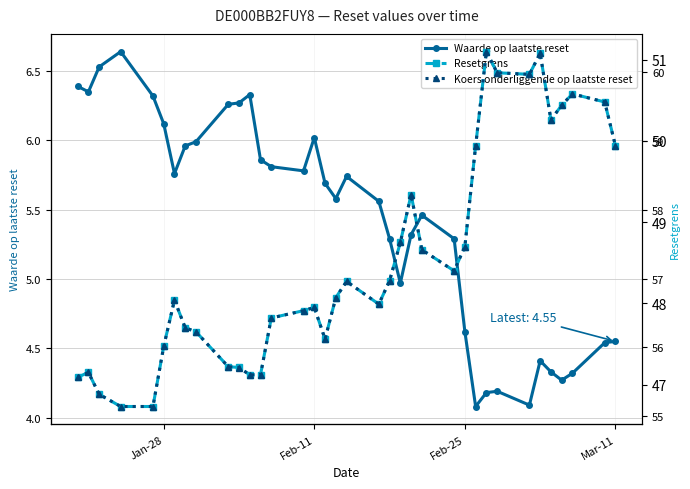

True or false: Waarde op laatste reset has more than 1 points higher than both neighbors.

True